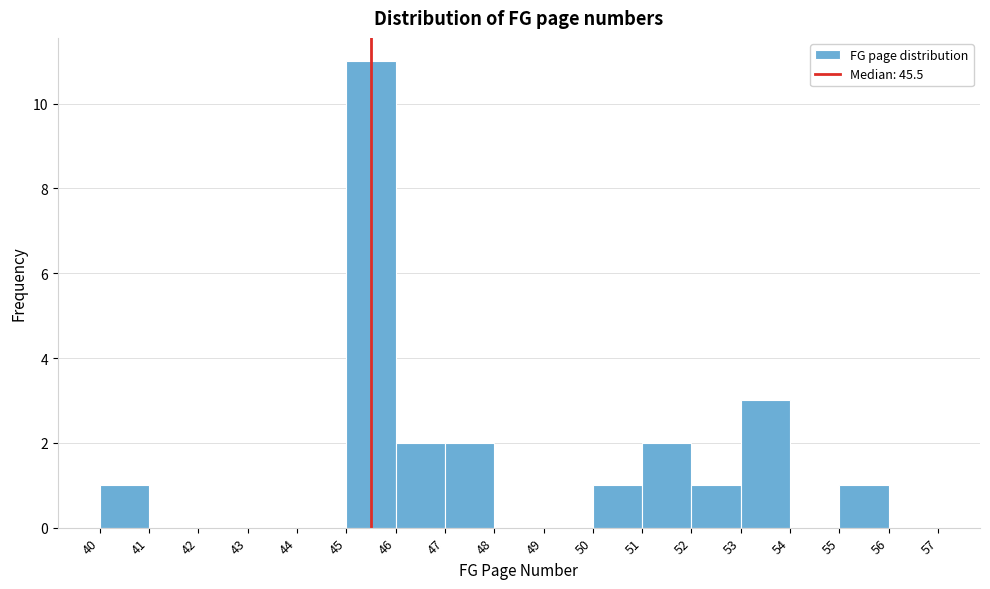

What is the height of the bar covering 52 to 53 on the x-axis? The values are not printed on the chart, so give them approximately, as read against the axis.

1